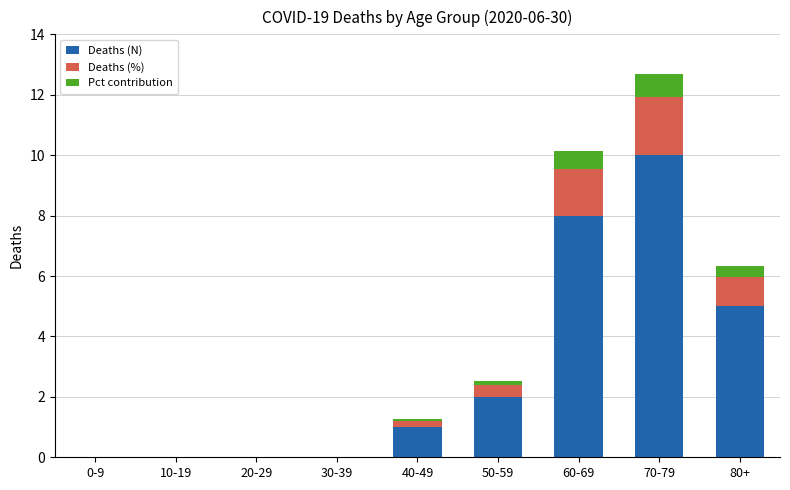

At which label does Deaths (N) reach its peak?

70-79